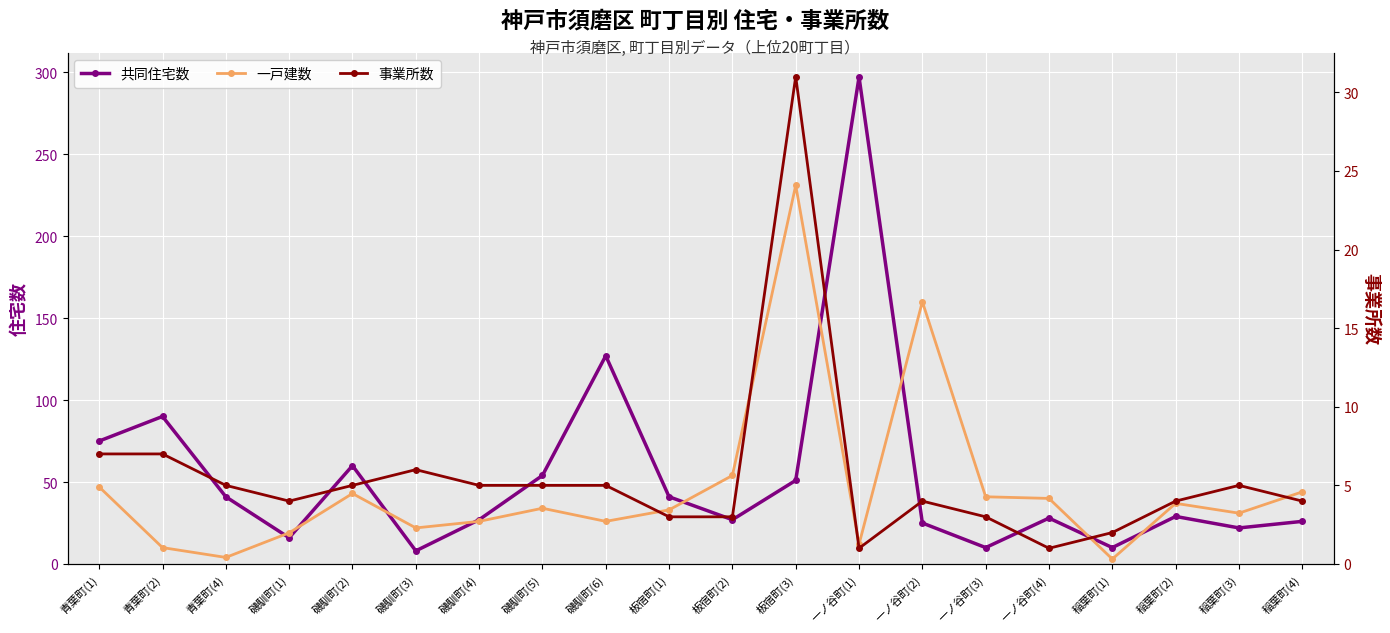

Between 板宿町(2) and 板宿町(3), which series saw the biggest shift?

一戸建数